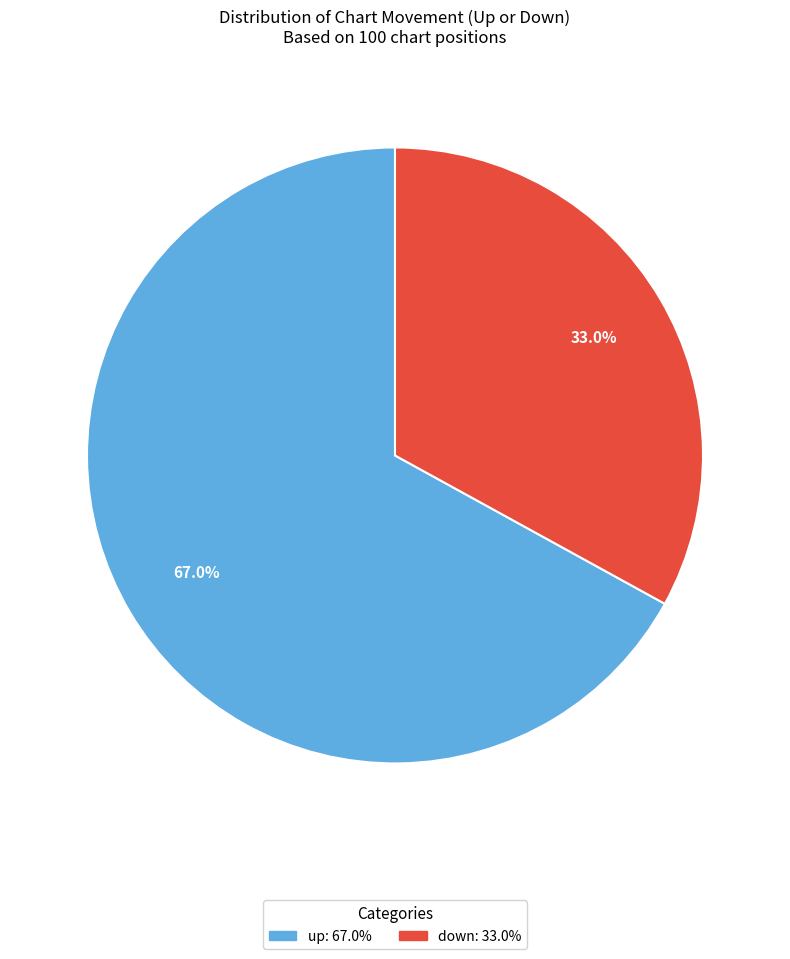

To the nearest percent, what is the average slice percentage?

50%